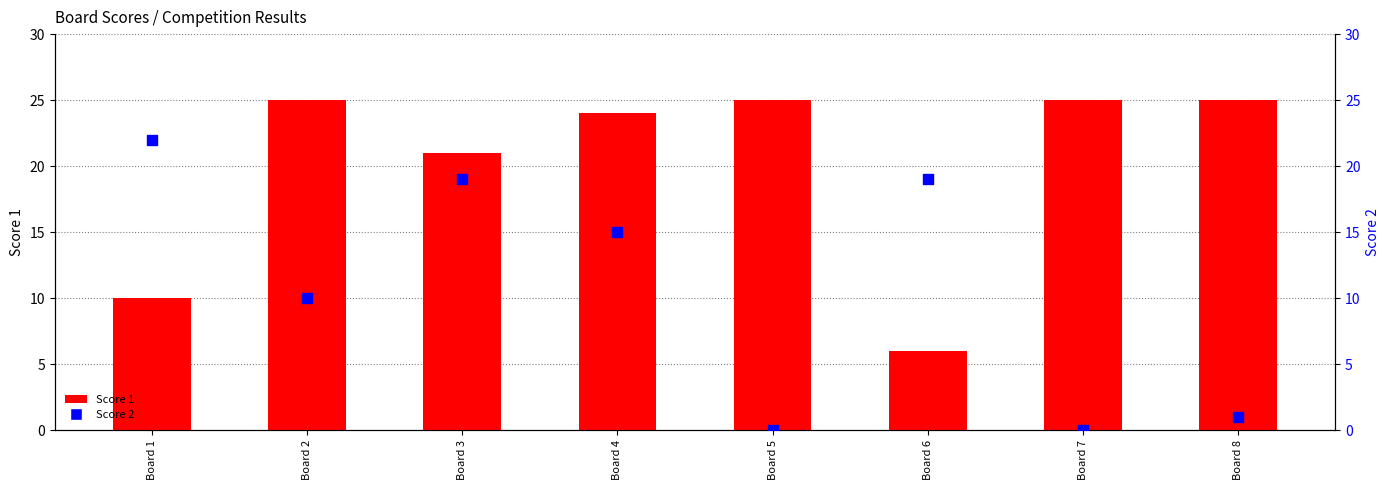

At how many categories does at least one series exceed 6?

8